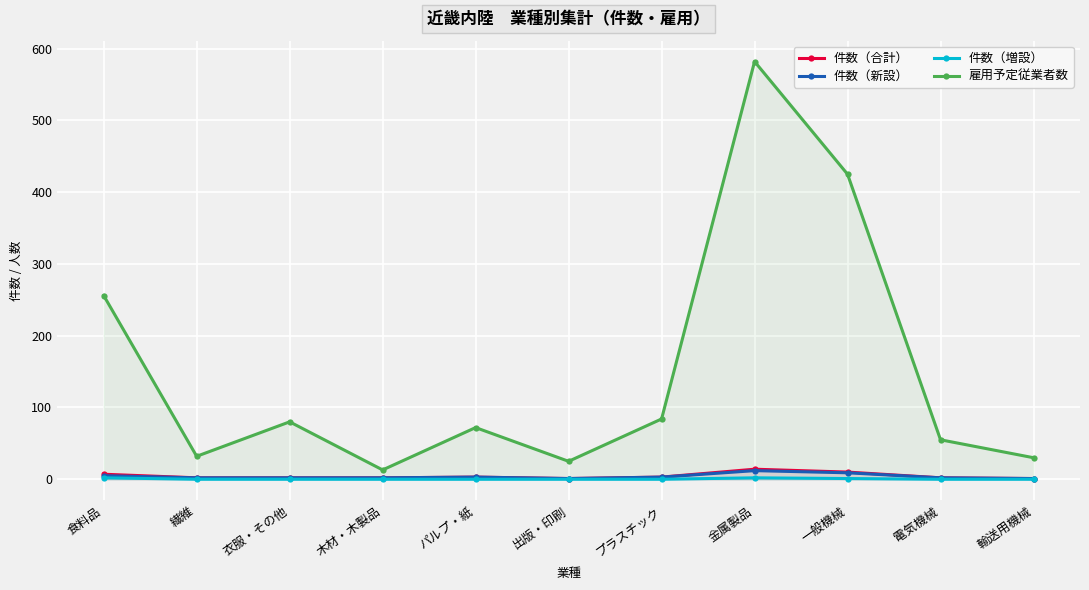

Which series has the widest spread of values?

雇用予定従業者数